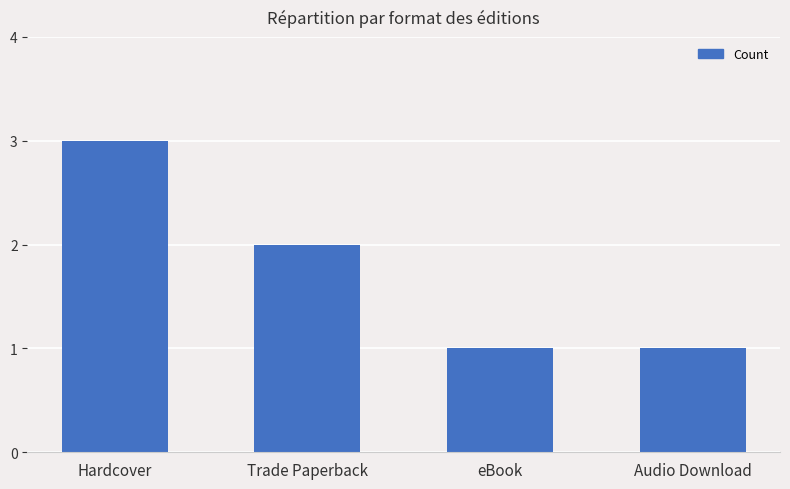

Is it true that the value at Trade Paperback is 3?

False